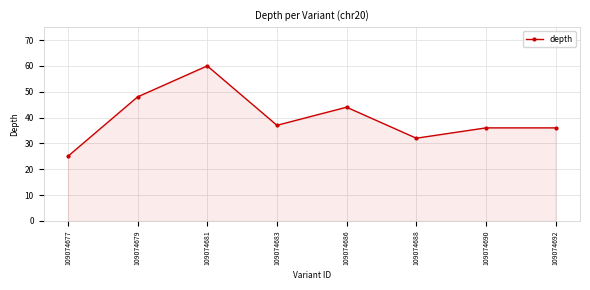

How many series are shown in this chart?

1